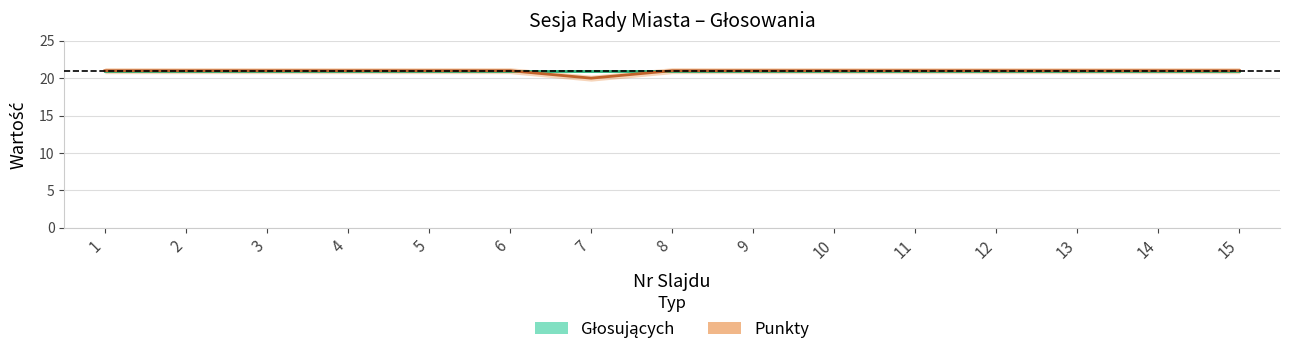

True or false: the data has more than 0 interior local peaks.

False